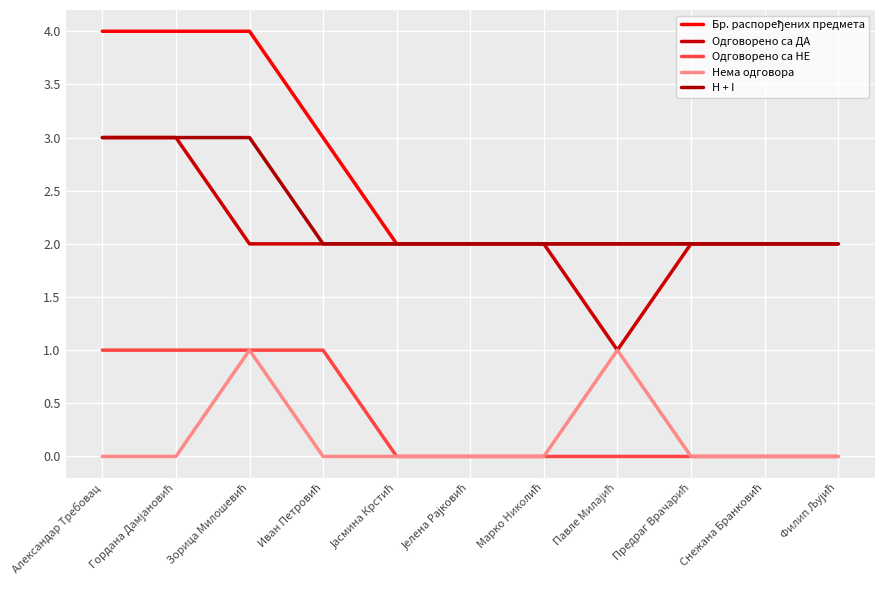

What position from the right is Зорица Милошевић?

9